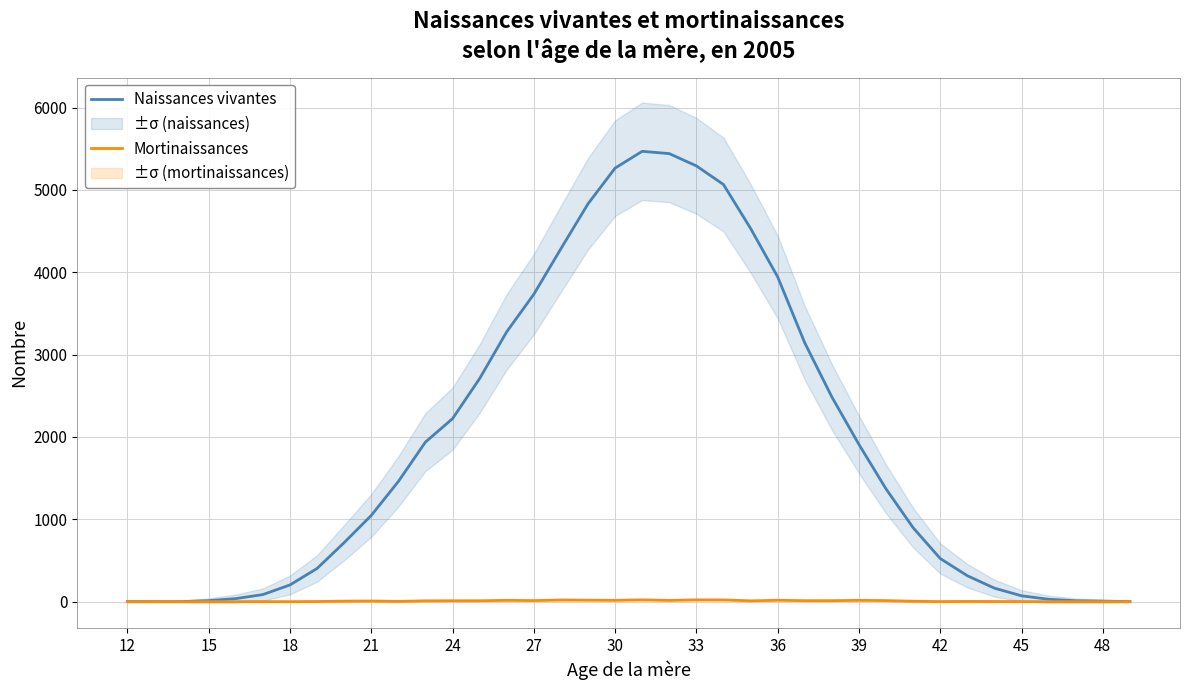

The value of Naissances vivantes at 23 is 2637. True or false?

False